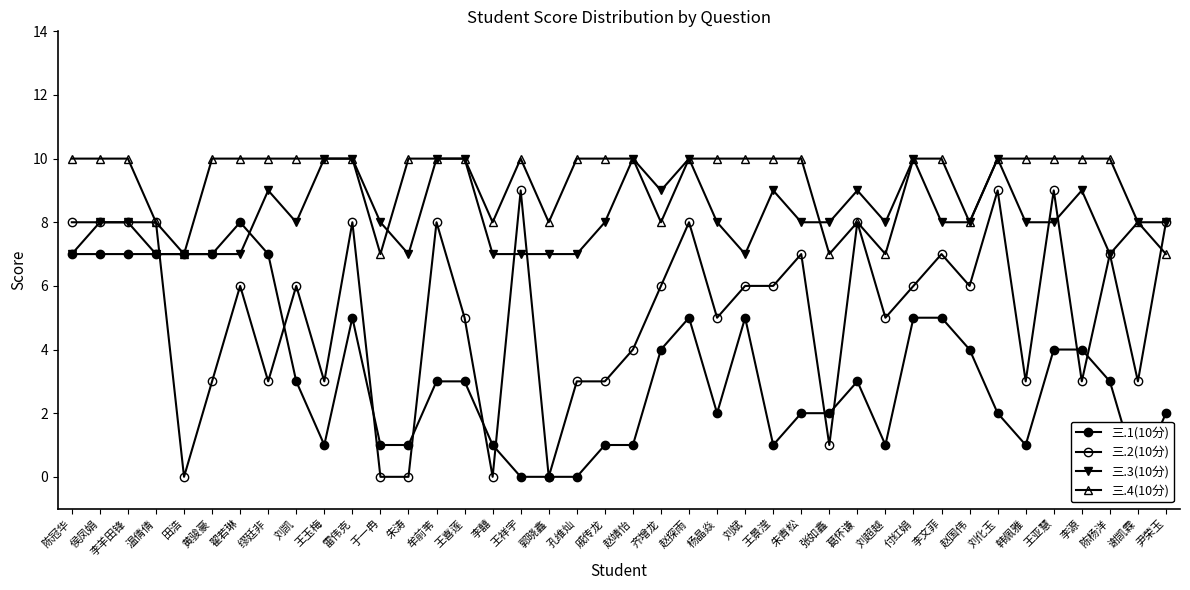

How many distinct data groups are displayed?

4